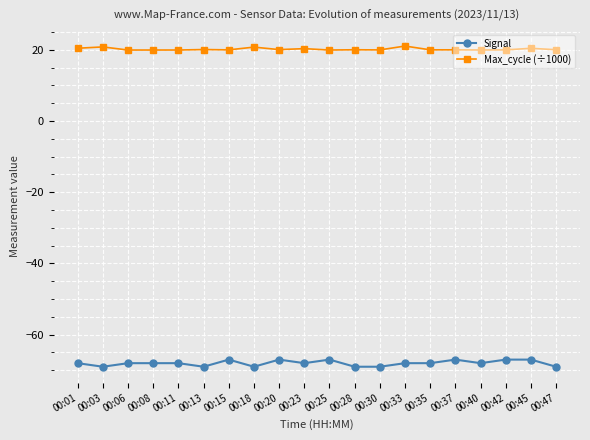

What is the average value of the Signal series?

-68.0